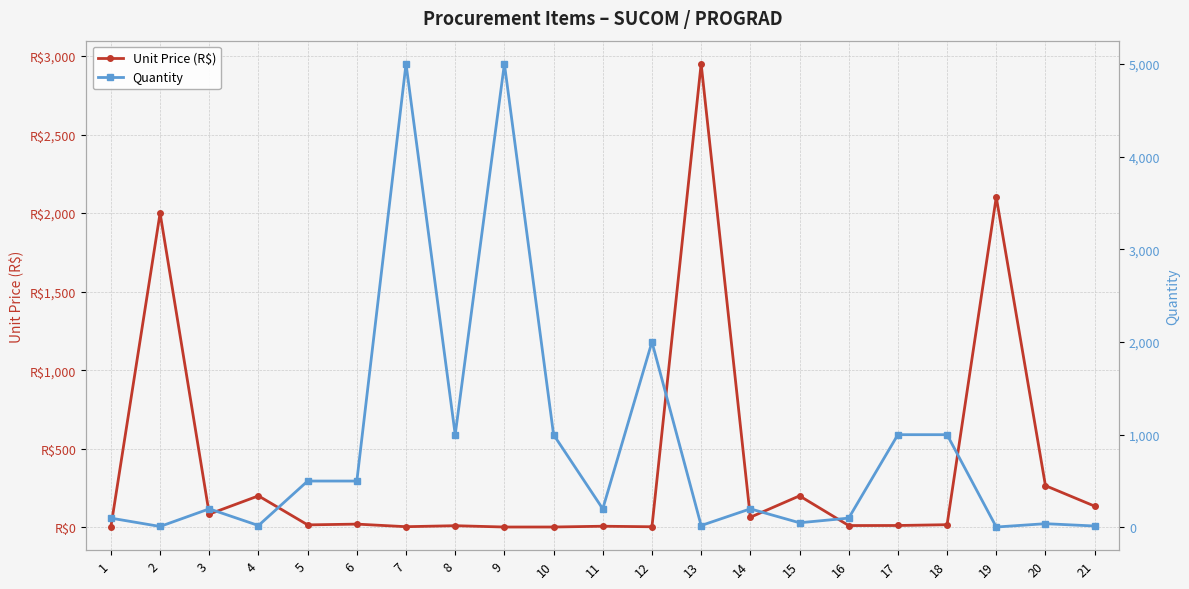

Where do Quantity and Unit Price (R$) first cross each other?

1 and 2